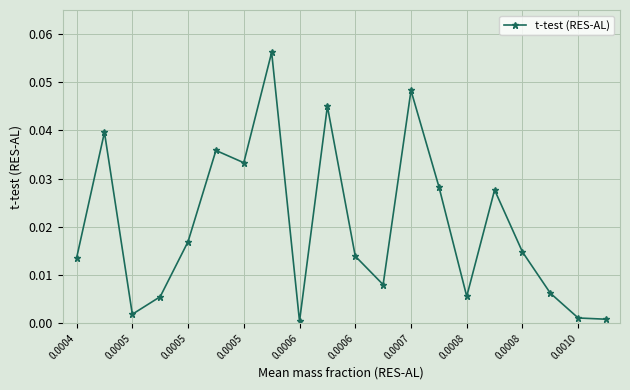

How many distinct data groups are displayed?

1